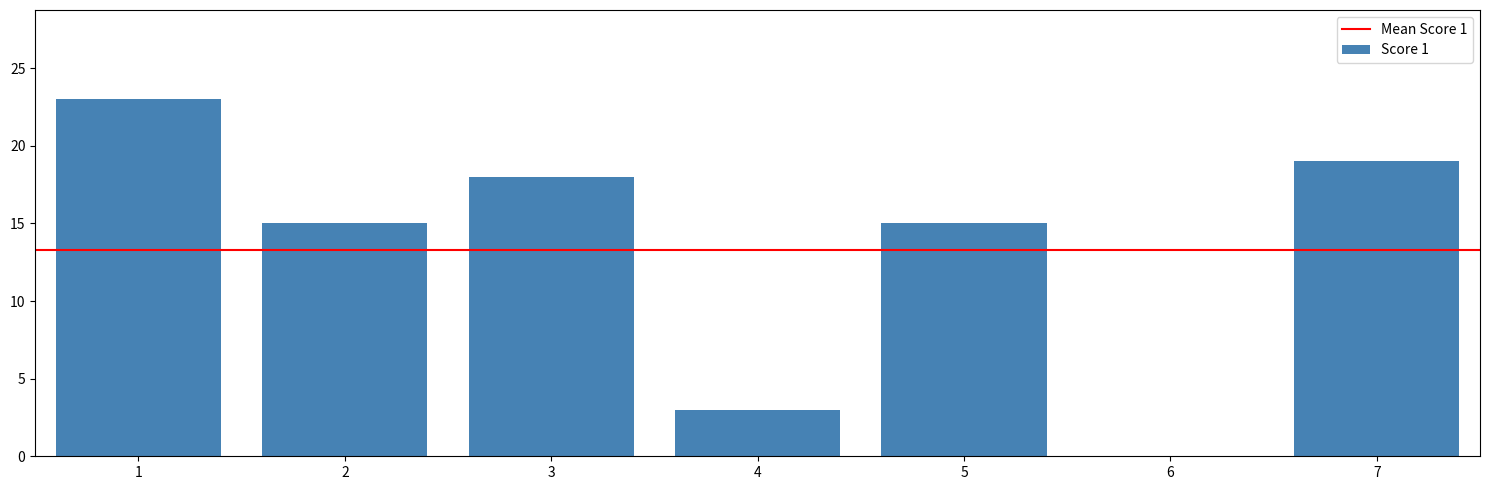

Read the value at 1, to the nearest 10.

20